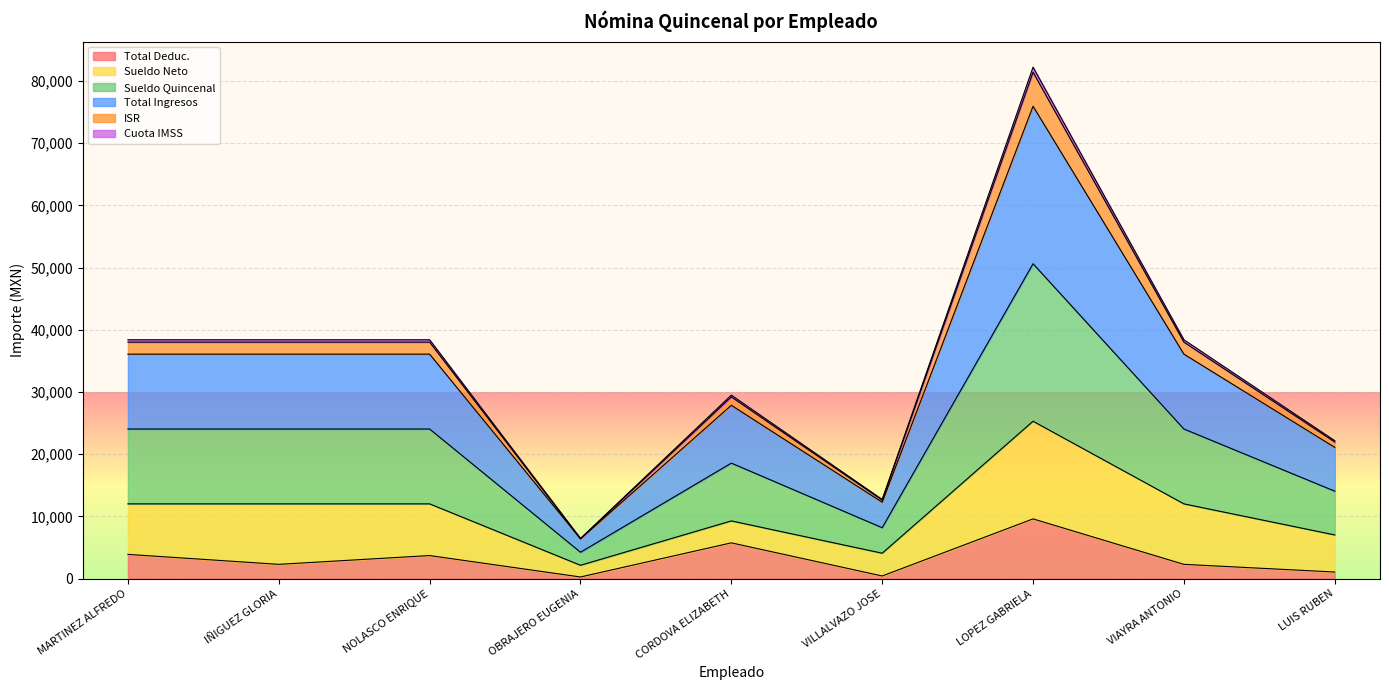

What is the difference between the maximum and second lowest values in the Total Ingresos series?

21208.5